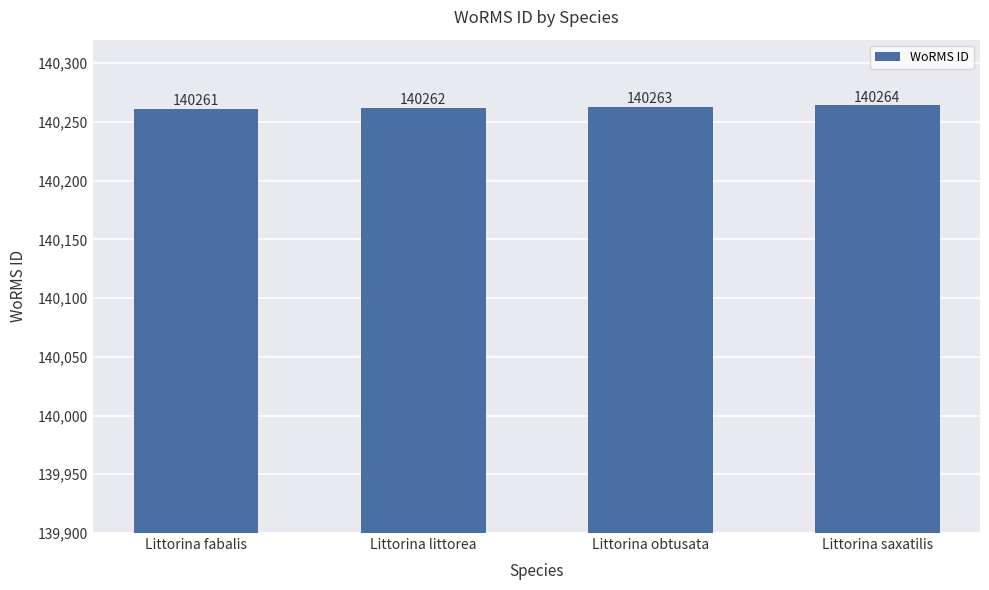

What is the greatest value displayed?

140264